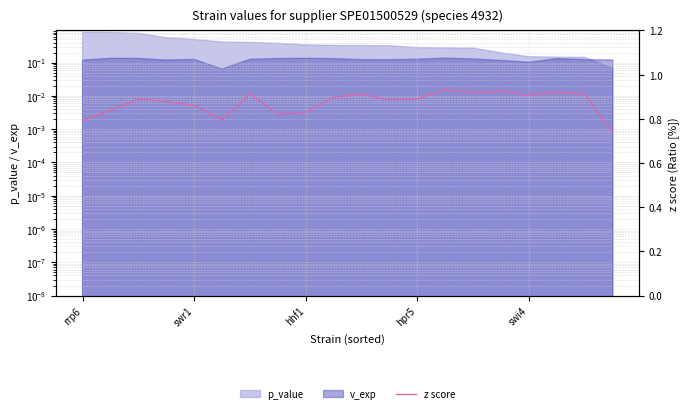

What is the difference between the maximum and minimum values?

0.2